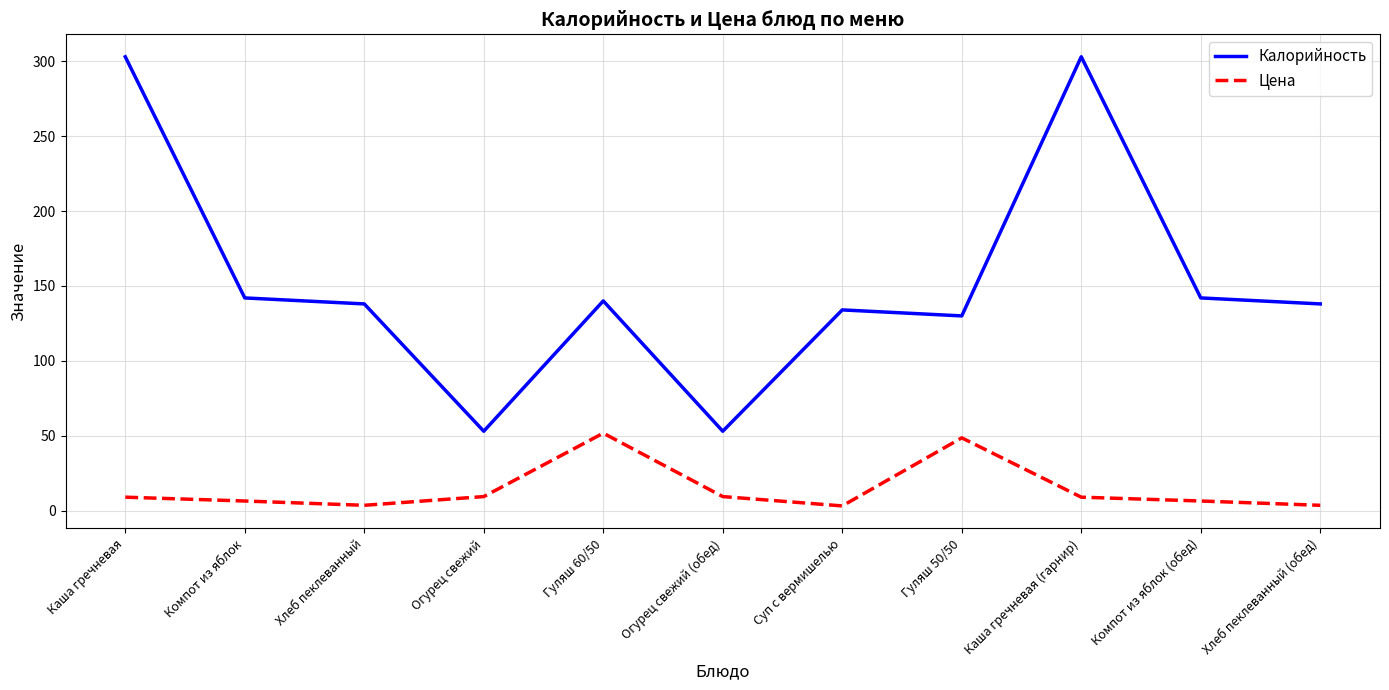

The Цена series shows 84.4 at Гуляш 50/50. True or false?

False